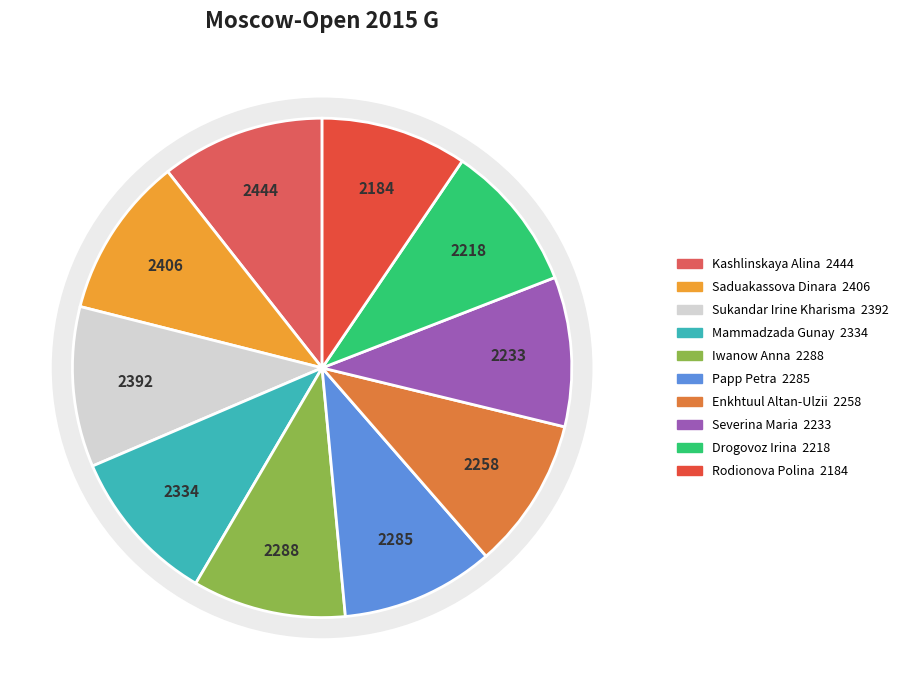

Combined, what portion of the pie is Drogovoz Irina and Iwanow Anna?

19.6%